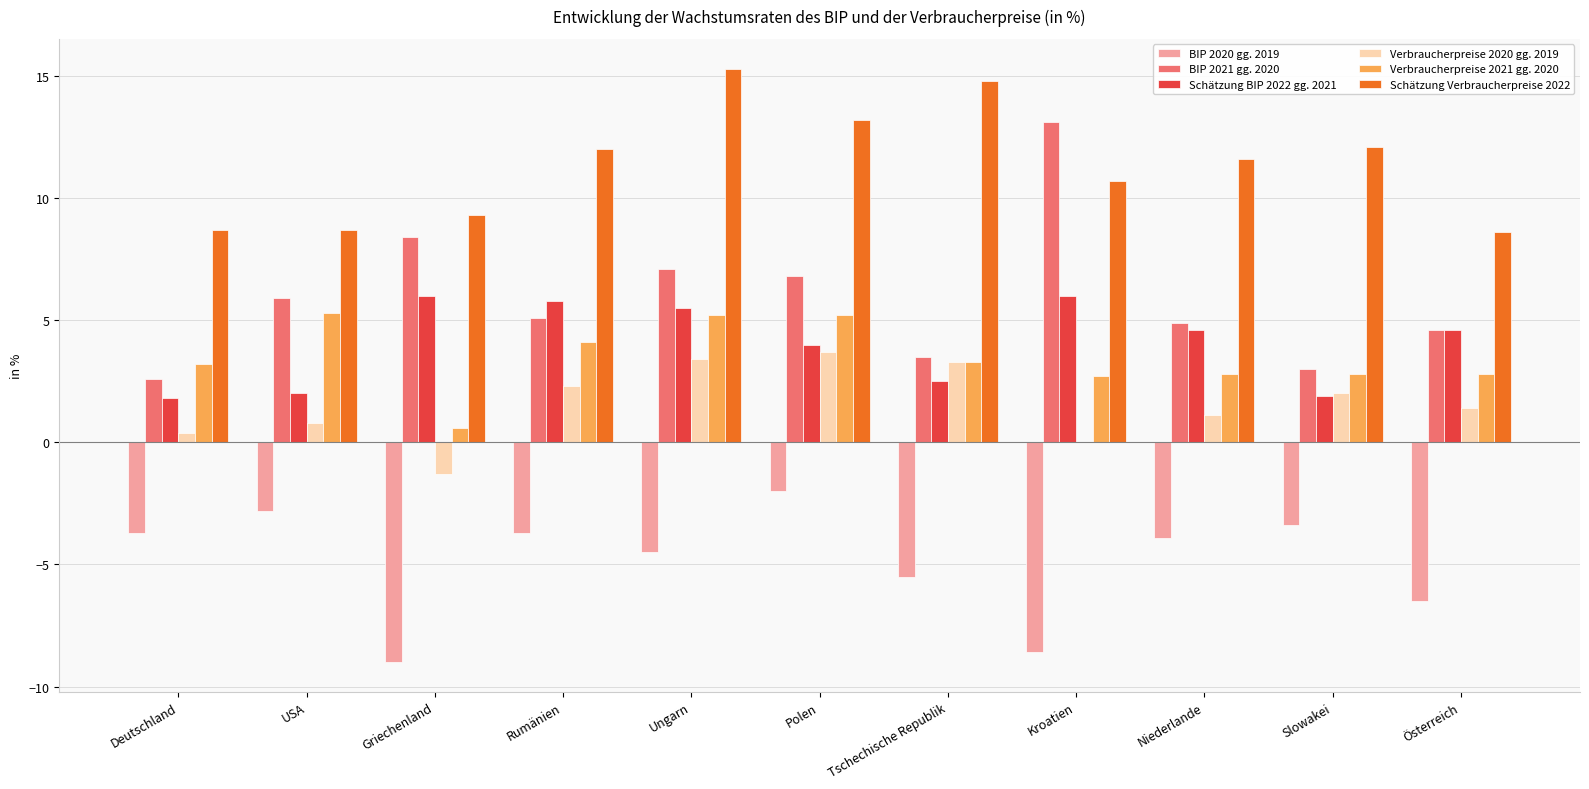

Which series changed the most between Ungarn and Tschechische Republik?

BIP 2021 gg. 2020